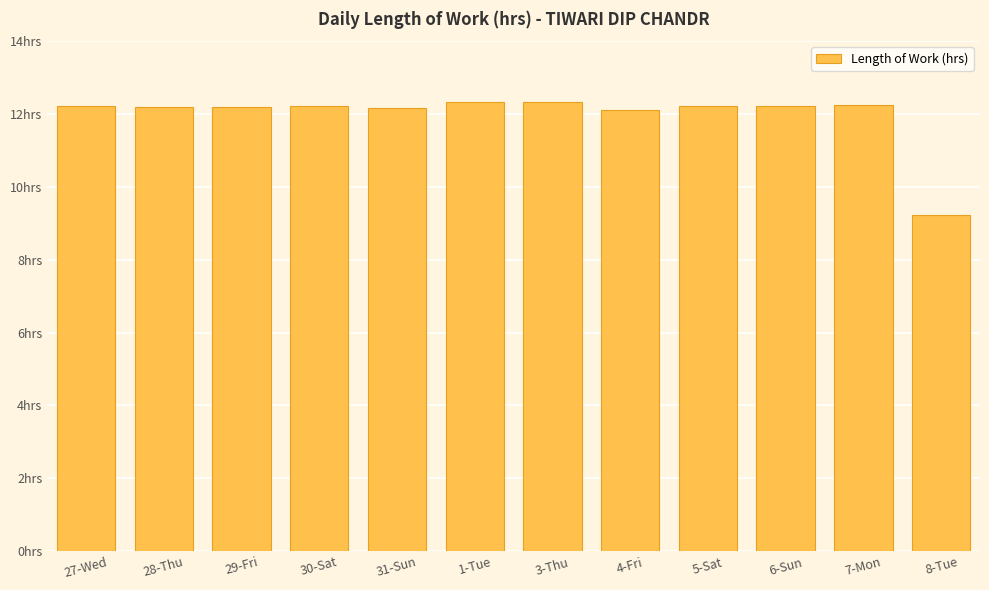

Reading right to left, list all the values displayed in this chart.

9.2	12.2	12.2	12.2	12.1	12.3	12.3	12.2	12.2	12.2	12.2	12.2